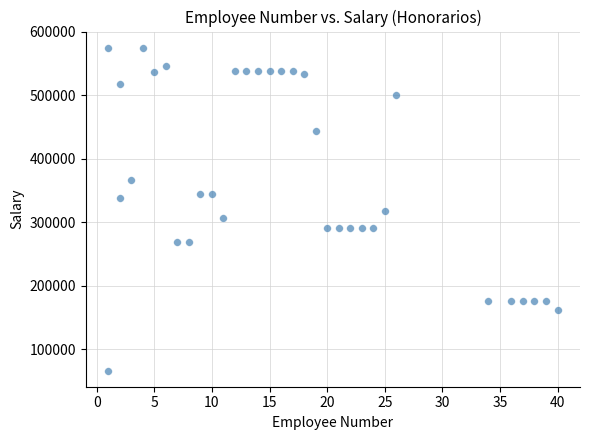

What is the range of X values (max minus min)?

39